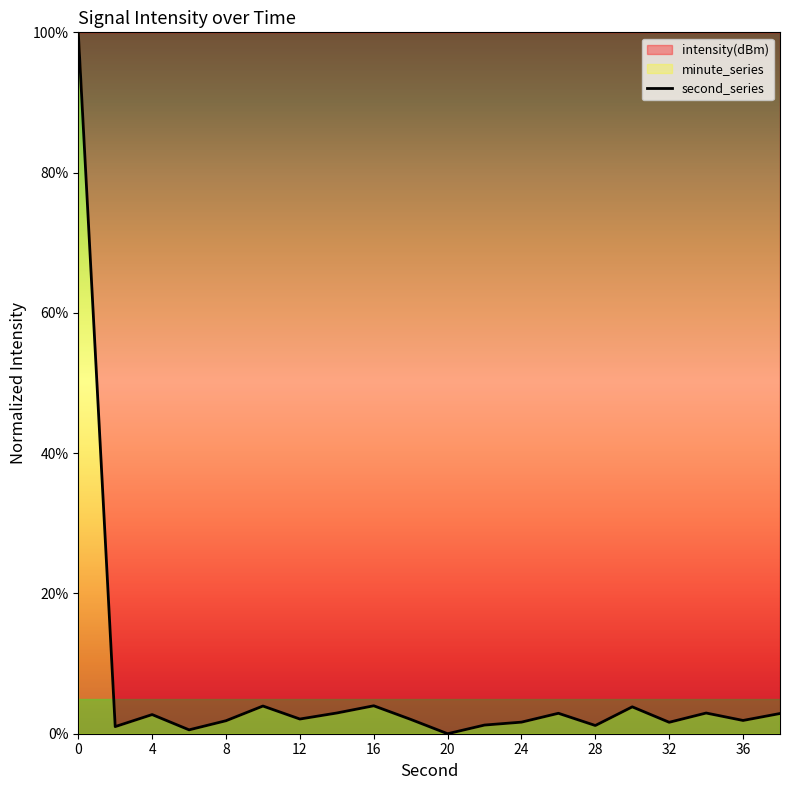

What is the difference between the maximum and minimum values?

100.0